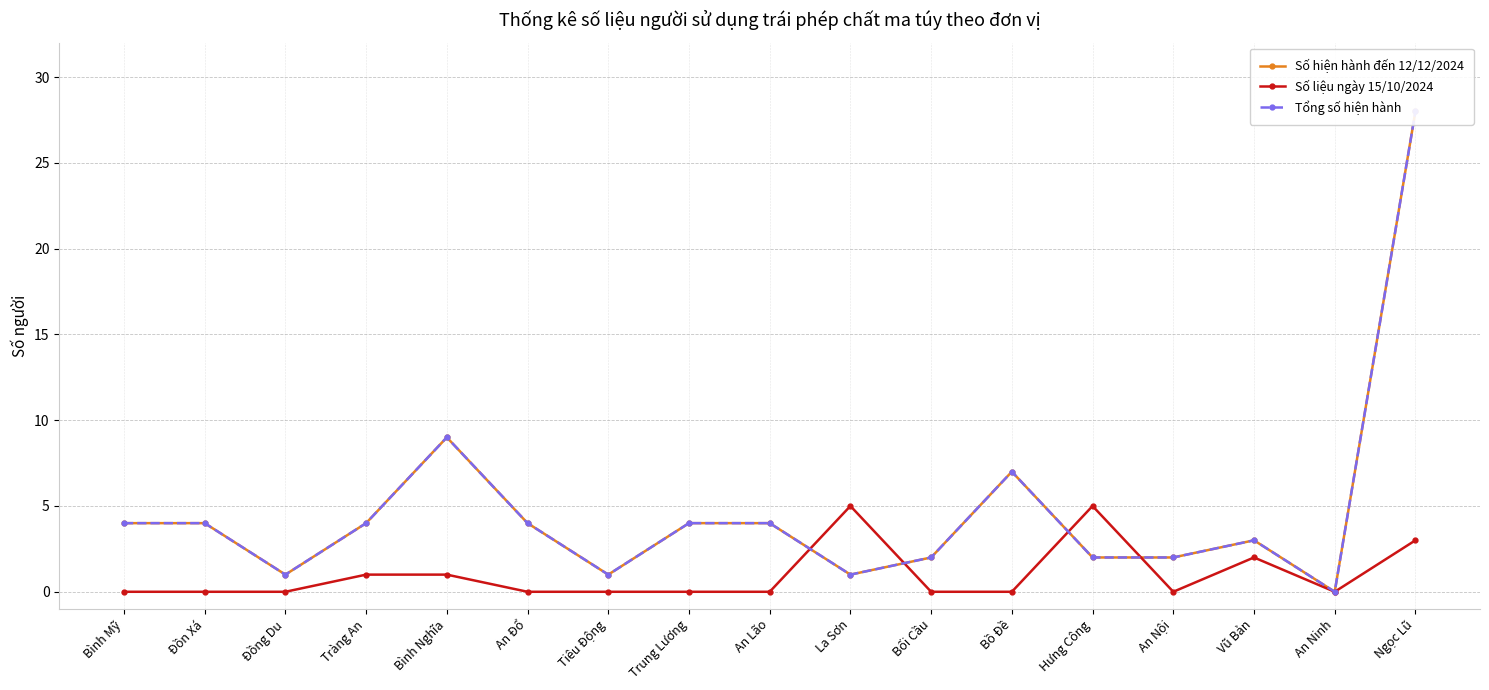

Reading right to left, what are all the values shown in this chart?

Số hiện hành đến 12/12/2024: Ngọc Lũ=28	An Ninh=0	Vũ Bản=3	An Nội=2	Hưng Công=2	Bồ Đề=7	Bối Cầu=2	La Sơn=1	An Lão=4	Trung Lương=4	Tiêu Động=1	An Đổ=4	Bình Nghĩa=9	Tràng An=4	Đồng Du=1	Đồn Xá=4	Bình Mỹ=4
Số liệu ngày 15/10/2024: Ngọc Lũ=3	An Ninh=0	Vũ Bản=2	An Nội=0	Hưng Công=5	Bồ Đề=0	Bối Cầu=0	La Sơn=5	An Lão=0	Trung Lương=0	Tiêu Động=0	An Đổ=0	Bình Nghĩa=1	Tràng An=1	Đồng Du=0	Đồn Xá=0	Bình Mỹ=0
Tổng số hiện hành: Ngọc Lũ=28	An Ninh=0	Vũ Bản=3	An Nội=2	Hưng Công=2	Bồ Đề=7	Bối Cầu=2	La Sơn=1	An Lão=4	Trung Lương=4	Tiêu Động=1	An Đổ=4	Bình Nghĩa=9	Tràng An=4	Đồng Du=1	Đồn Xá=4	Bình Mỹ=4